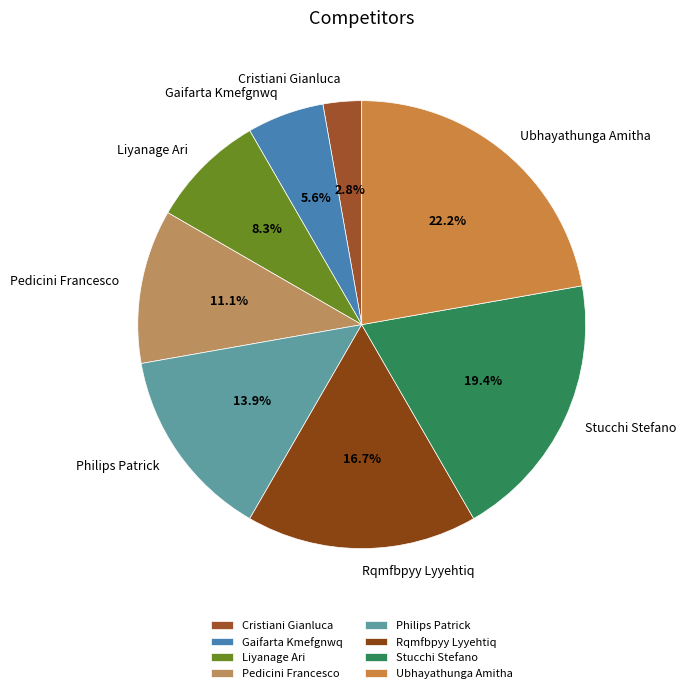

To the nearest percent, what is the combined percentage of Gaifarta Kmefgnwq and Stucchi Stefano?

25%